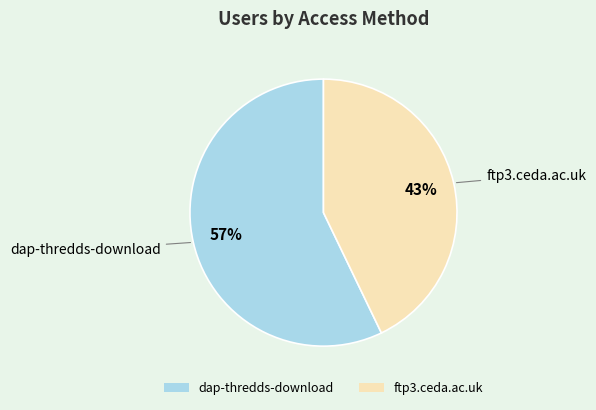

Which category accounts for the majority?

dap-thredds-download